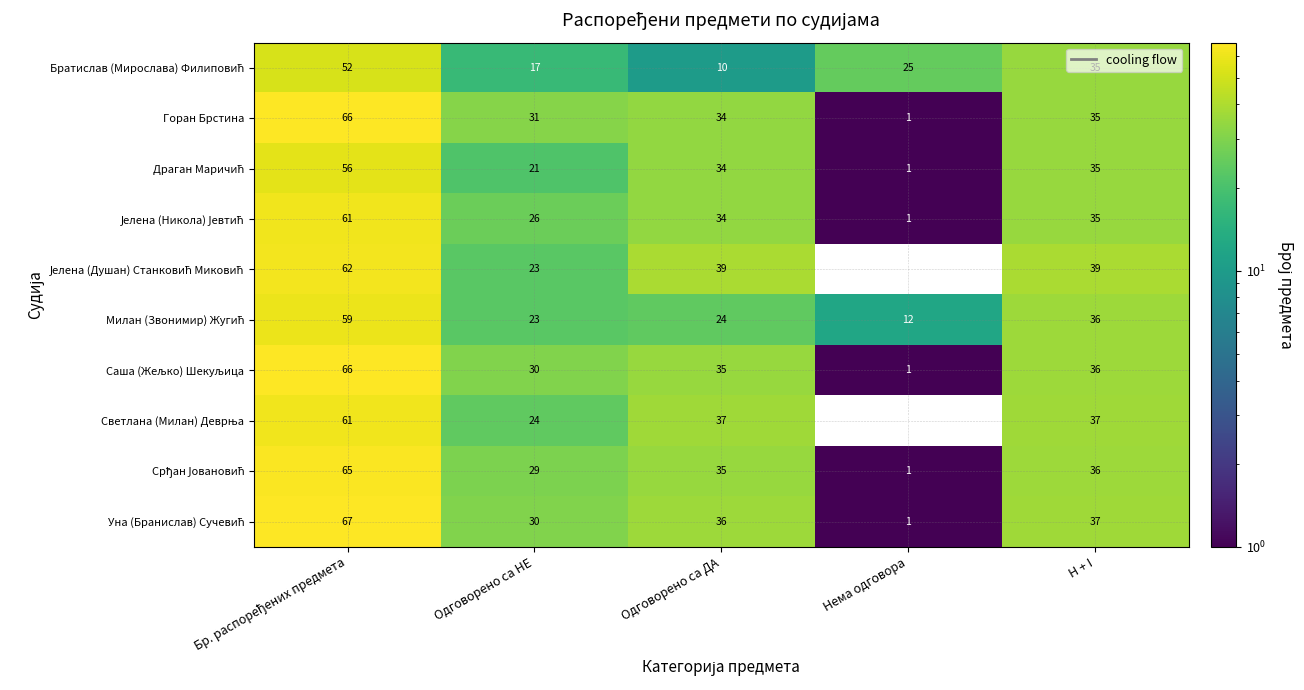

How many distinct data groups are displayed?

10